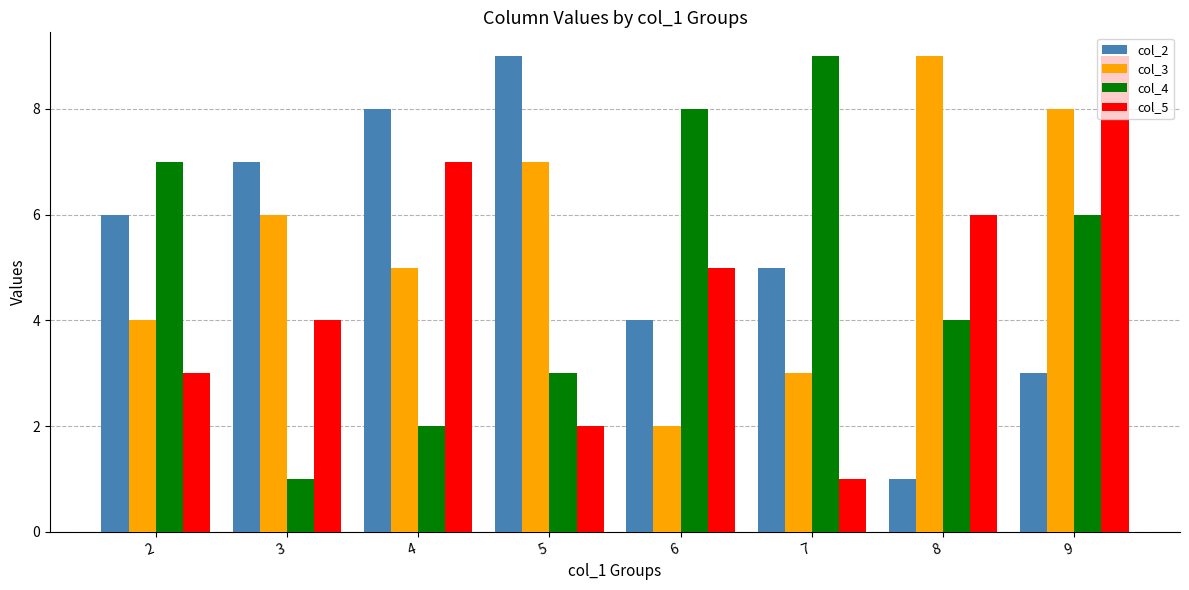

What is the difference between the col_2 values at 5 and 4?

1